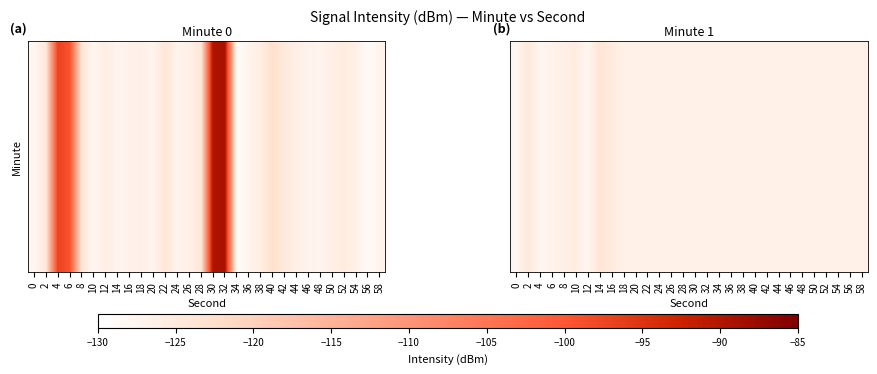

What is the sum of all values?

-3793.4